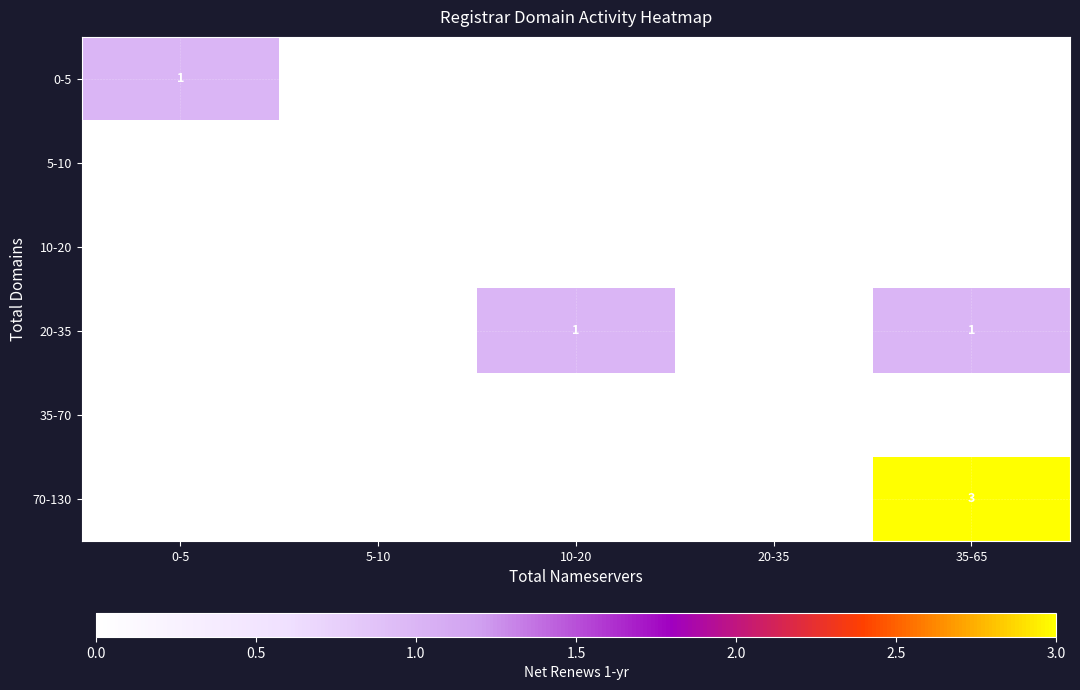

The value of 0-5 at 5-10 is 0. True or false?

True